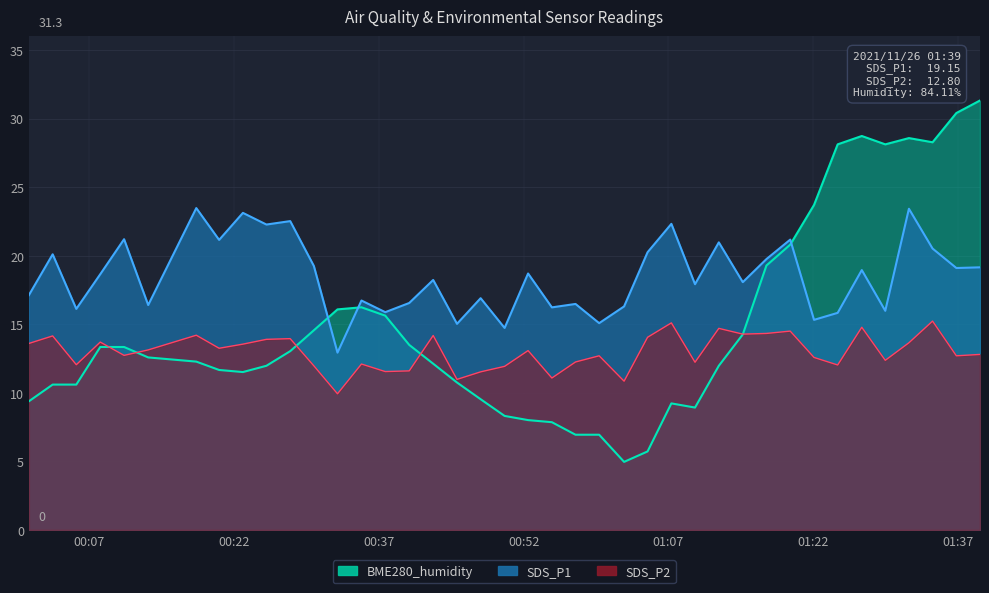

Does the chart have visible grid lines?

Yes